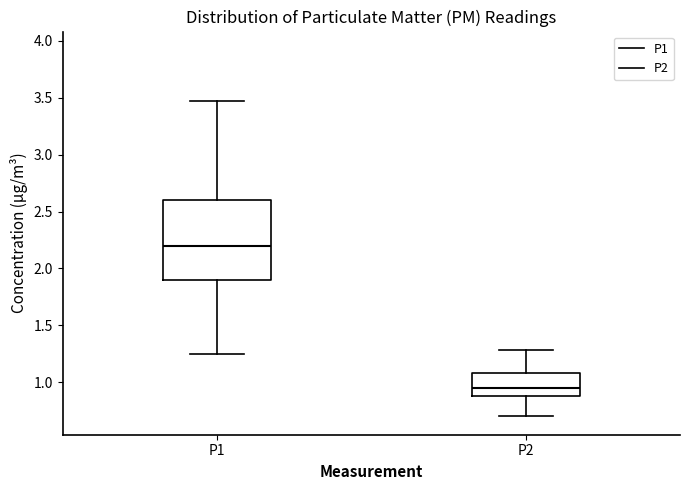

Which box's median line is the lowest?

P2